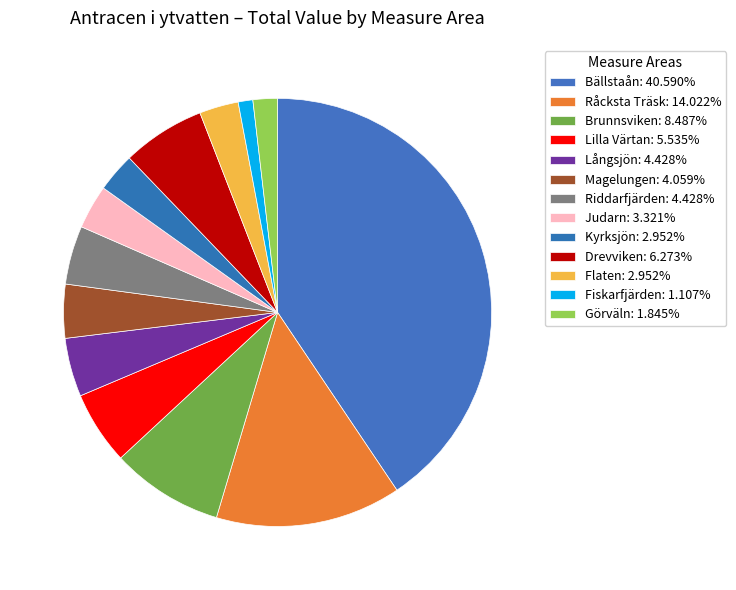

Which slice is the largest?

Bällstaån